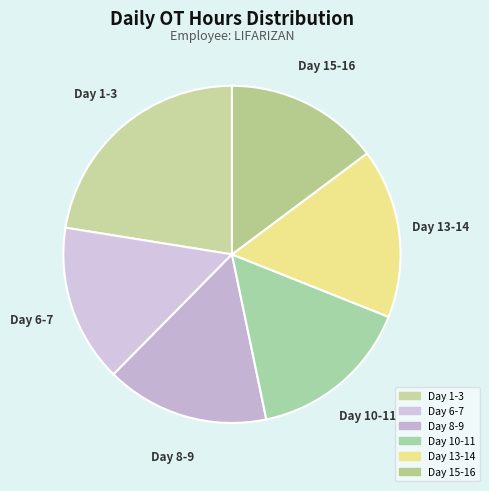

How many slices are in this pie chart?

6